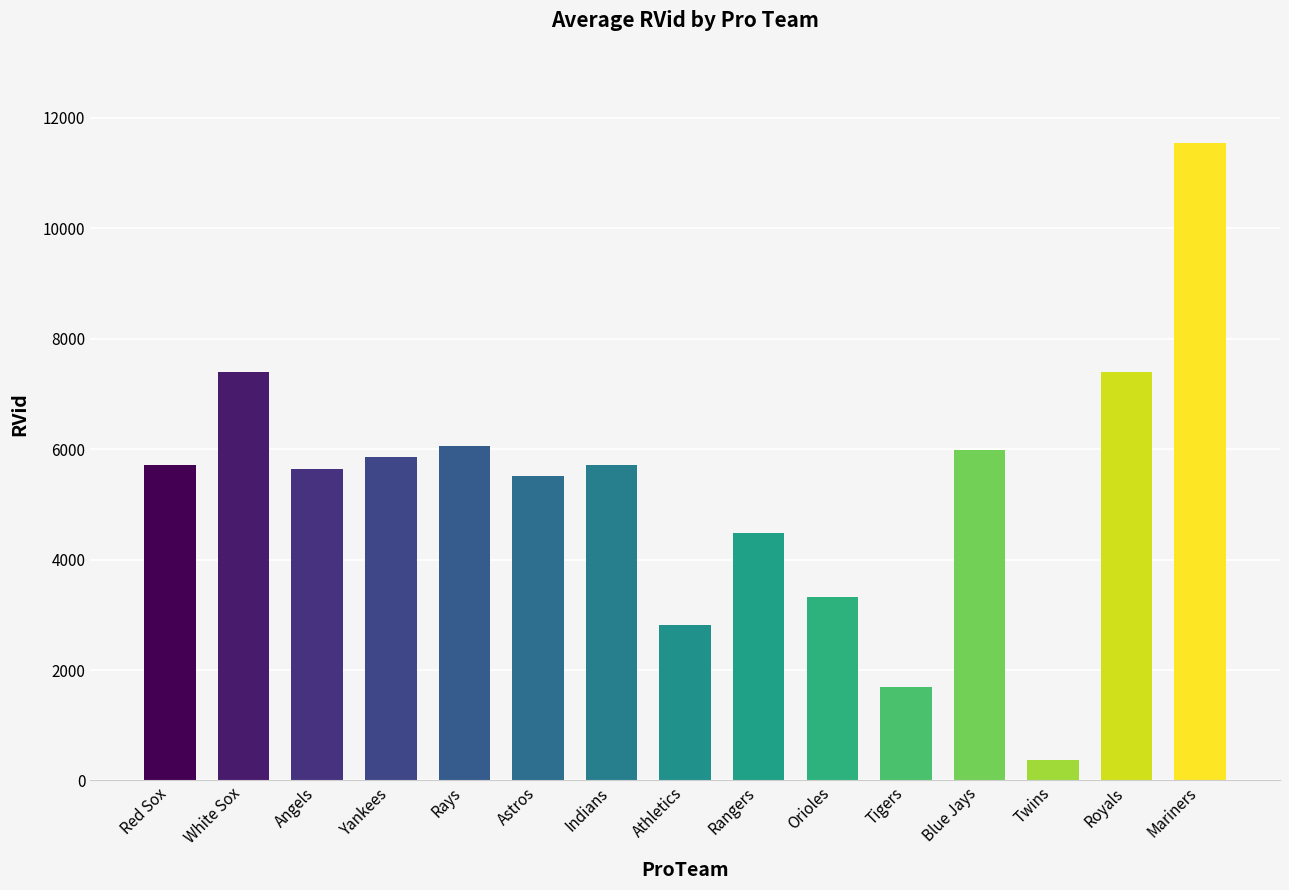

Reading left to right, transcribe all the data shown in this chart.

Red Sox=5707	White Sox=7395	Angels=5649	Yankees=5866	Rays=6065	Astros=5507	Indians=5707	Athletics=2819	Rangers=4483	Orioles=3320	Tigers=1692	Blue Jays=5995	Twins=370	Royals=7395	Mariners=11540